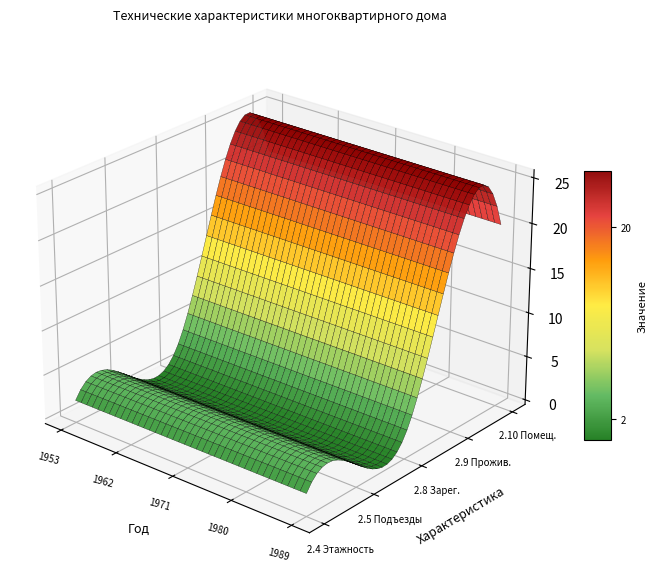

Count the number of categories in the chart.

5